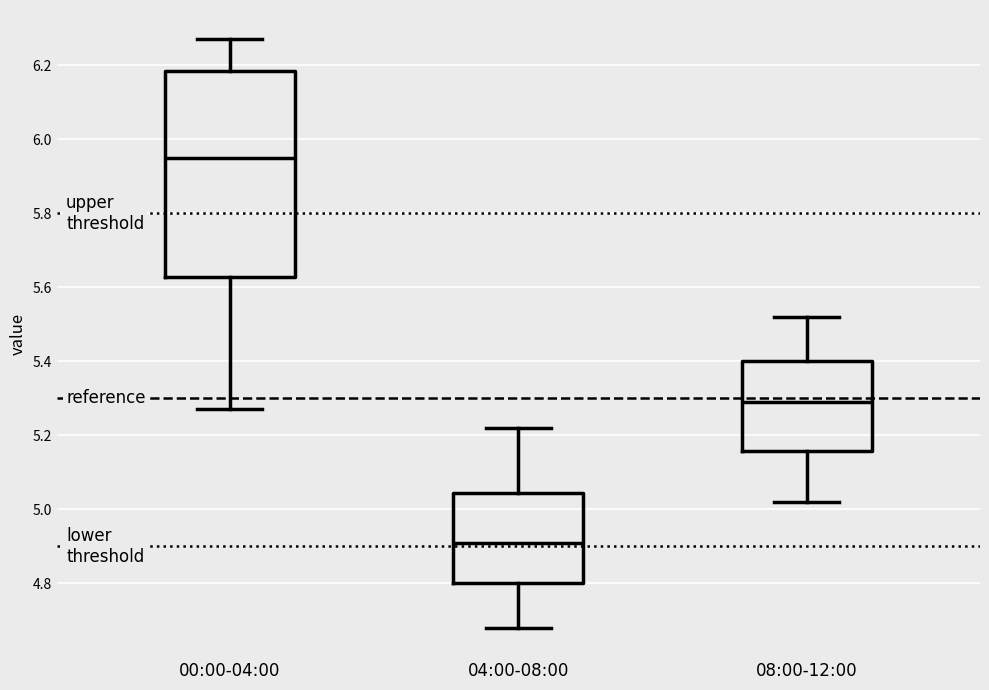

Which box has the highest median line?

00:00-04:00